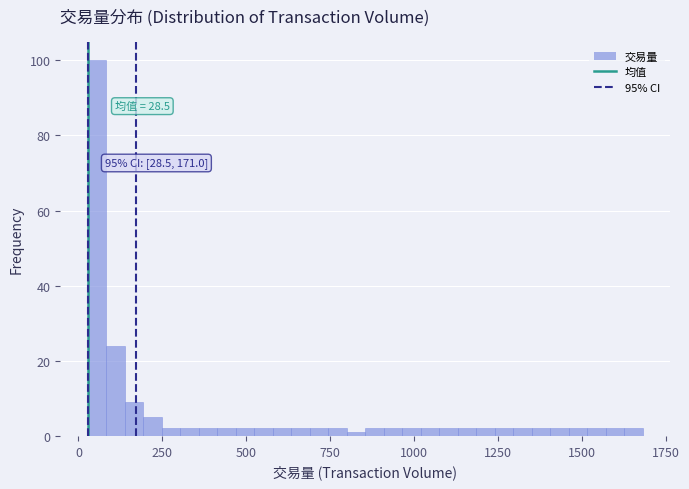

Around what value on the x-axis is the tallest bar? Give the approximate position of its centre, as read against the axis.

50